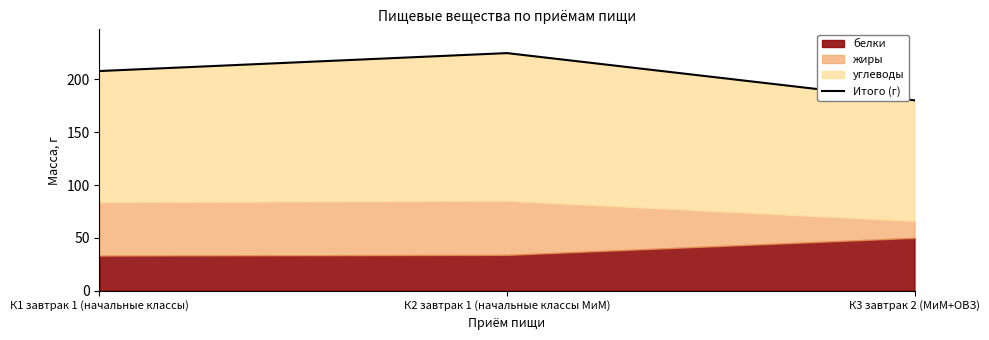

List the labels in order of value, largest first.

К2 завтрак 1 (начальные классы МиМ), К1 завтрак 1 (начальные классы), К3 завтрак 2 (МиМ+ОВЗ)